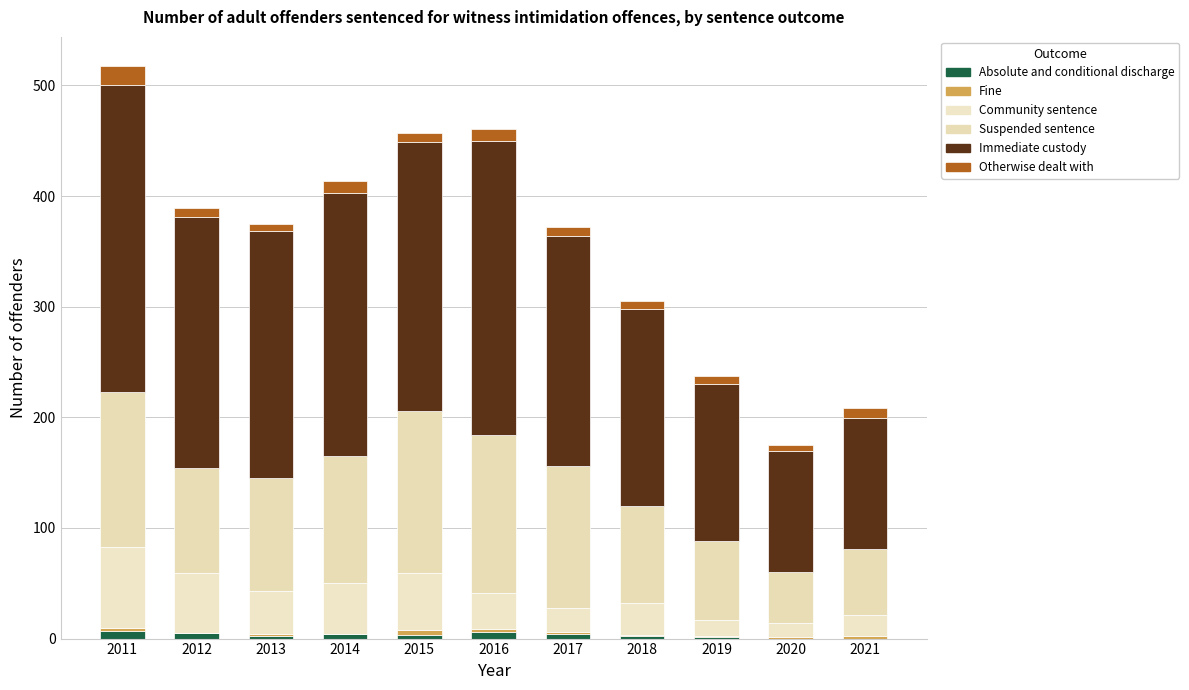

Are the bars horizontal?

No